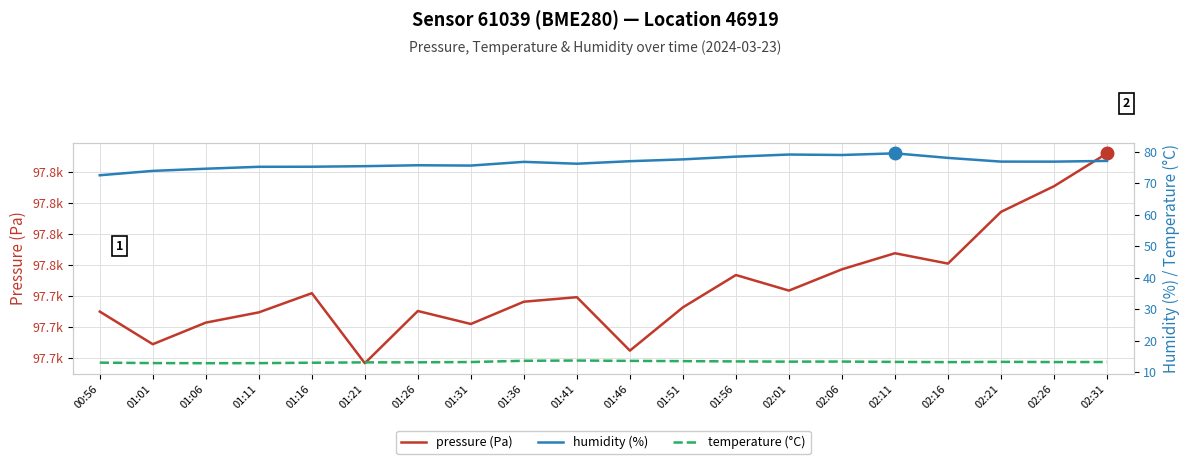

True or false: temperature (°C) and humidity (%) intersect in this chart.

False